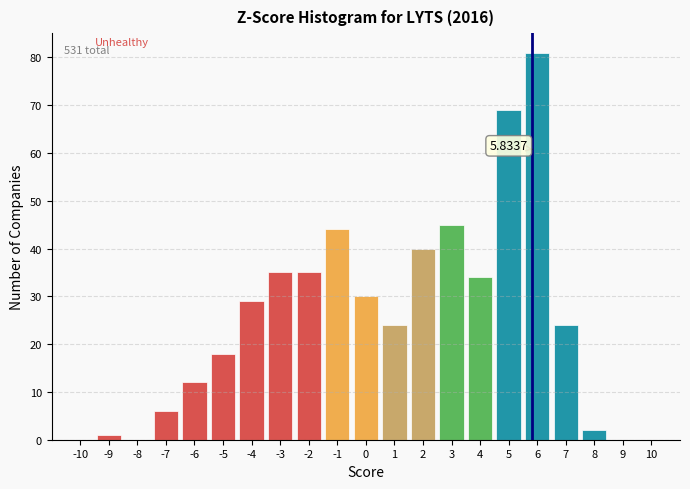

Over which range of the x-axis is the bar tallest?

5.5 to 6.5